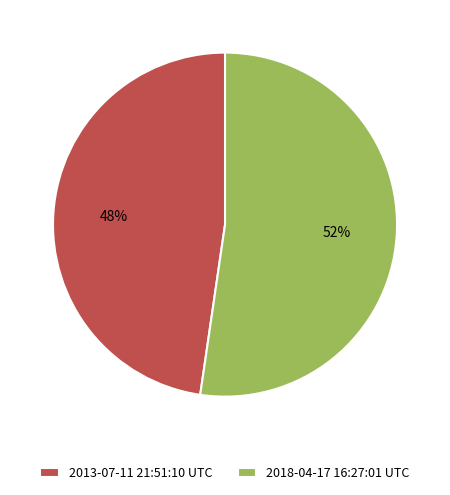

Do 2013-07-11 21:51:10 UTC and 2018-04-17 16:27:01 UTC together represent more than half of the pie?

Yes